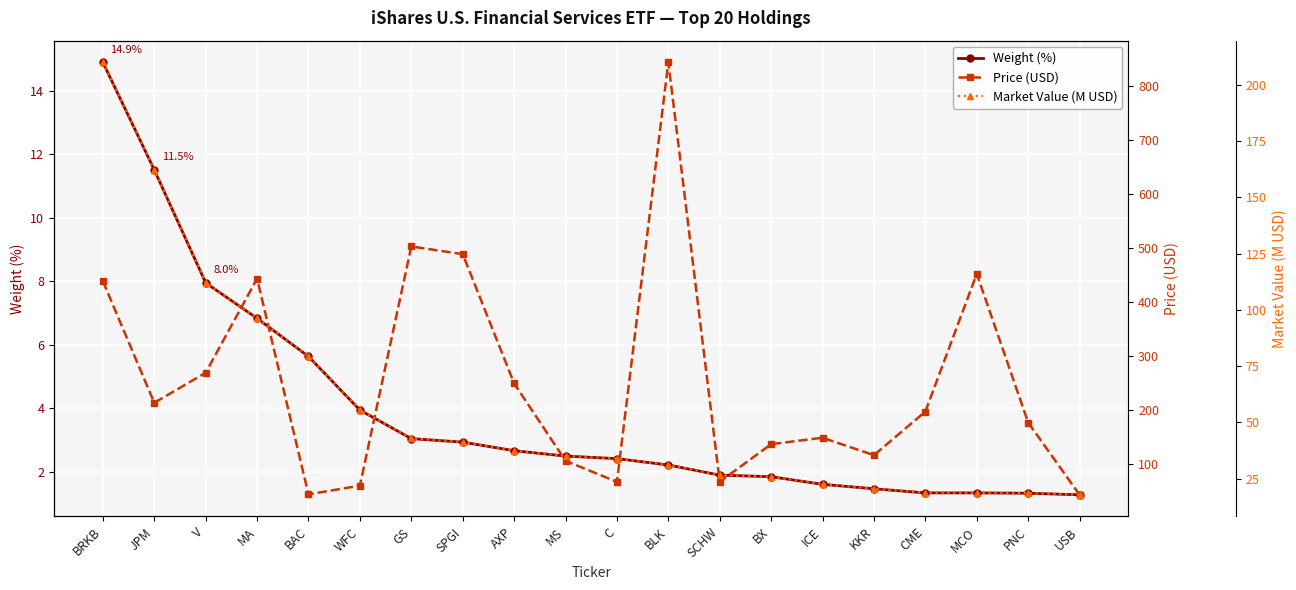

Reading right to left, transcribe all the data shown in this chart.

Weight (%): 1.3	1.3	1.3	1.3	1.5	1.6	1.8	1.9	2.2	2.4	2.5	2.7	2.9	3.0	3.9	5.6	6.8	8.0	11.5	14.9
Price (USD): 43.3	177.0	452.4	197.4	116.7	148.9	137.0	67.4	843.9	67.3	106.2	249.6	488.8	503.0	60.2	44.1	443.5	269.2	213.6	438.9
Market Value (M USD): 17.9	18.6	18.8	18.8	20.6	22.5	25.9	26.6	31.2	33.9	35.1	37.5	41.3	42.9	55.5	79.3	96.2	112.0	162.1	210.0